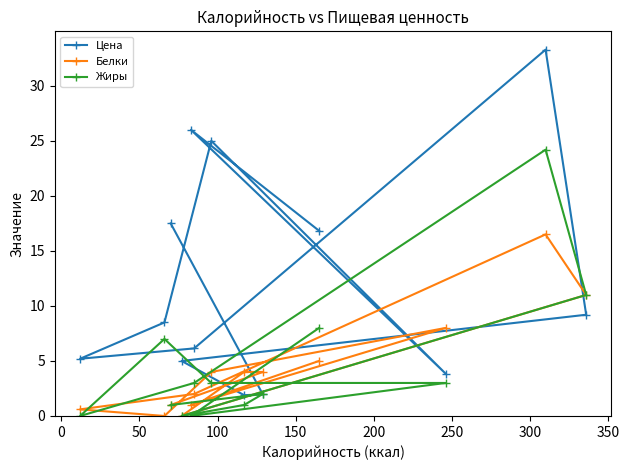

What is the greatest value displayed?

33.3